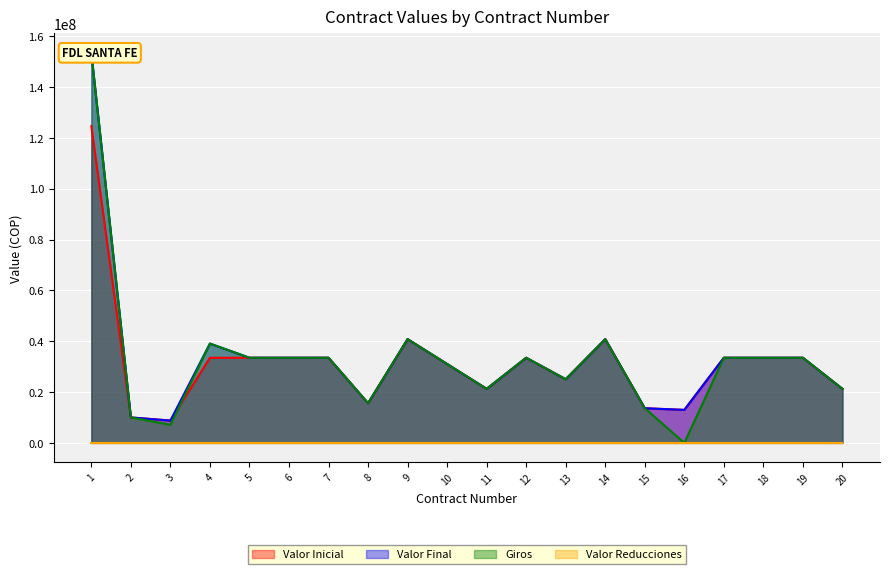

At which label is Valor Final closest to 81090049?

9